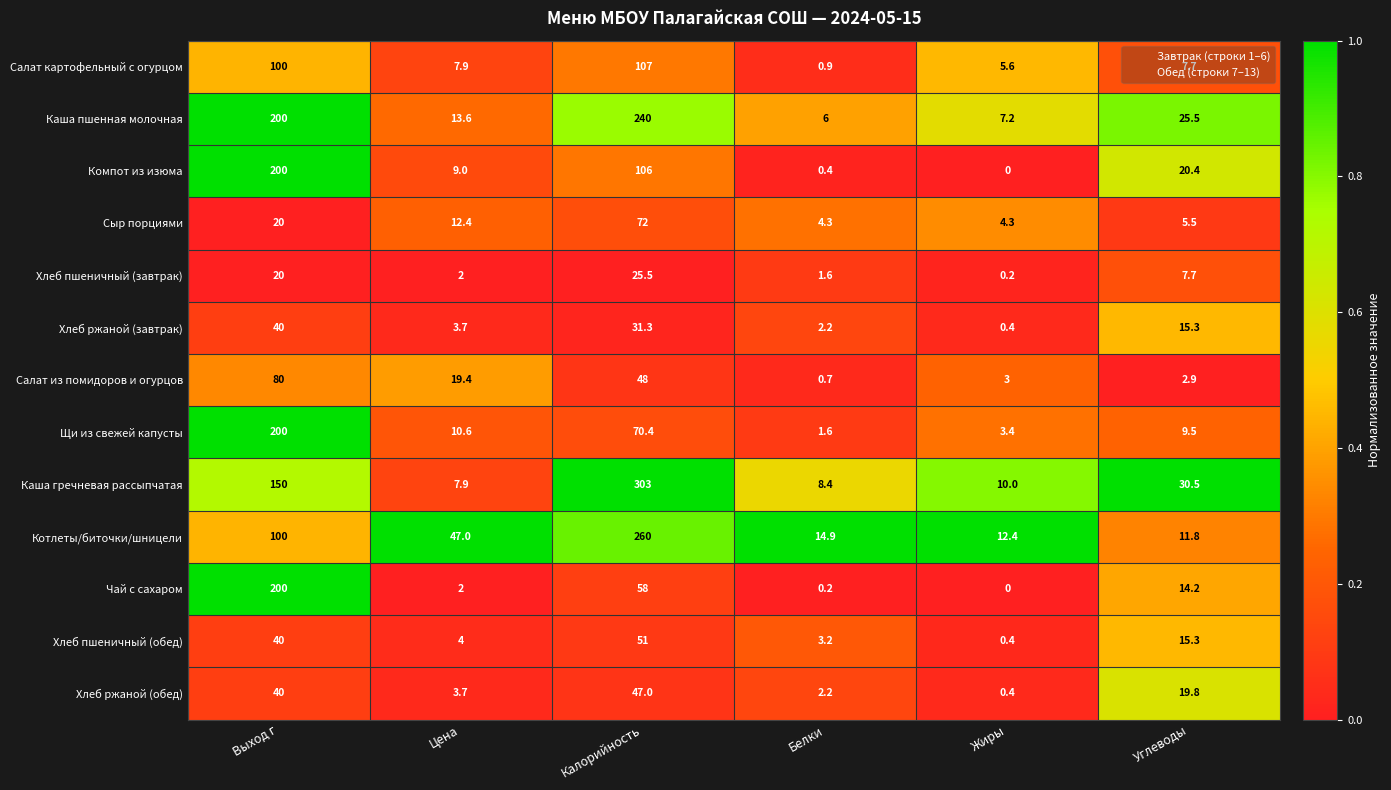

What is the average value of the Салат картофельный с огурцом series?

38.2